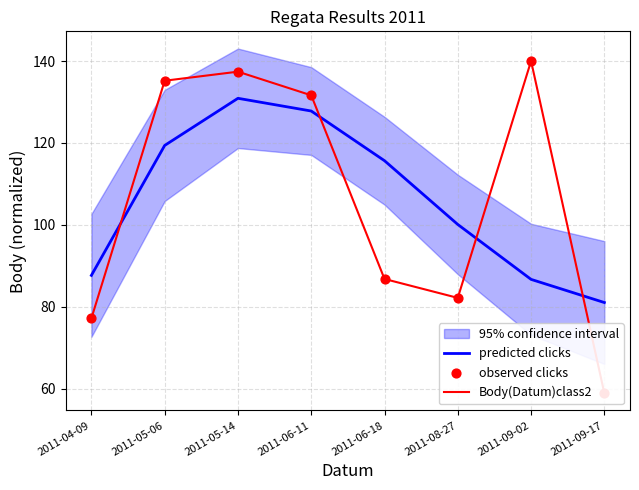

Which series reaches the maximum Y coordinate?

Body(Datum)class2